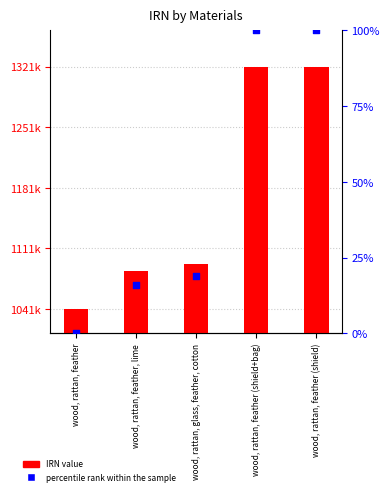

Which series has the widest spread of Y values?

IRN